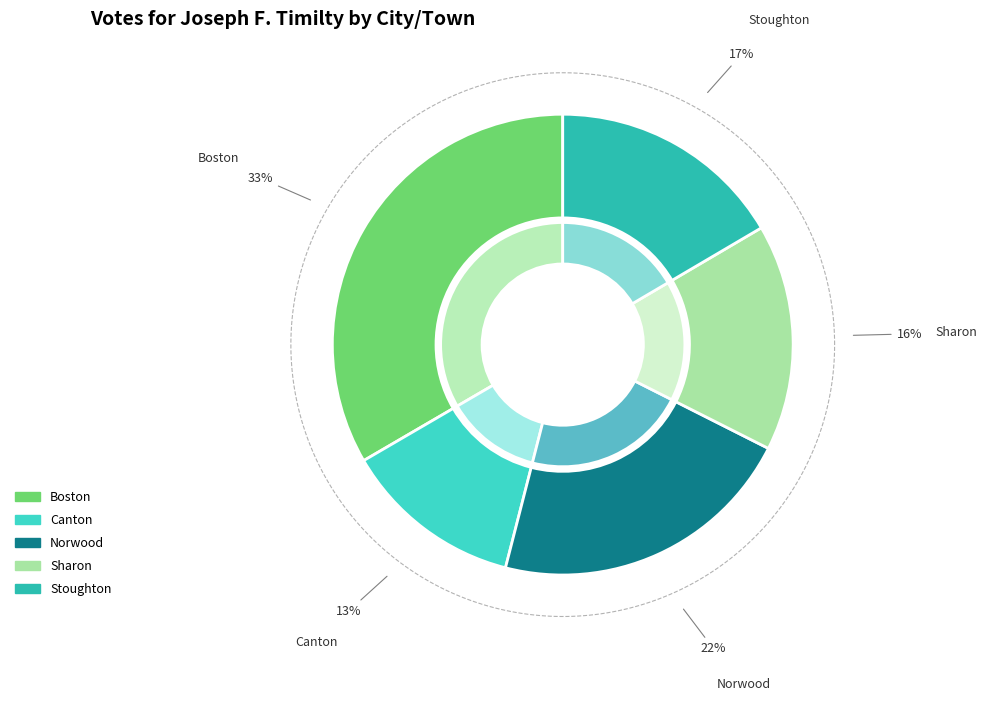

Which slice is the smallest?

Canton